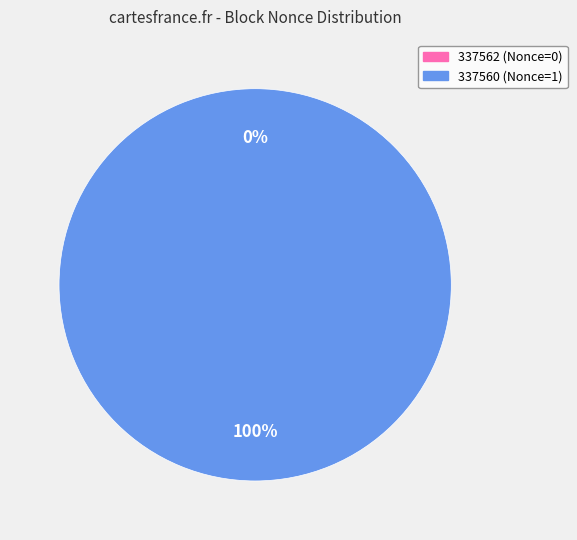

To the nearest percent, what is the combined percentage of 337562 and 337560?

100%